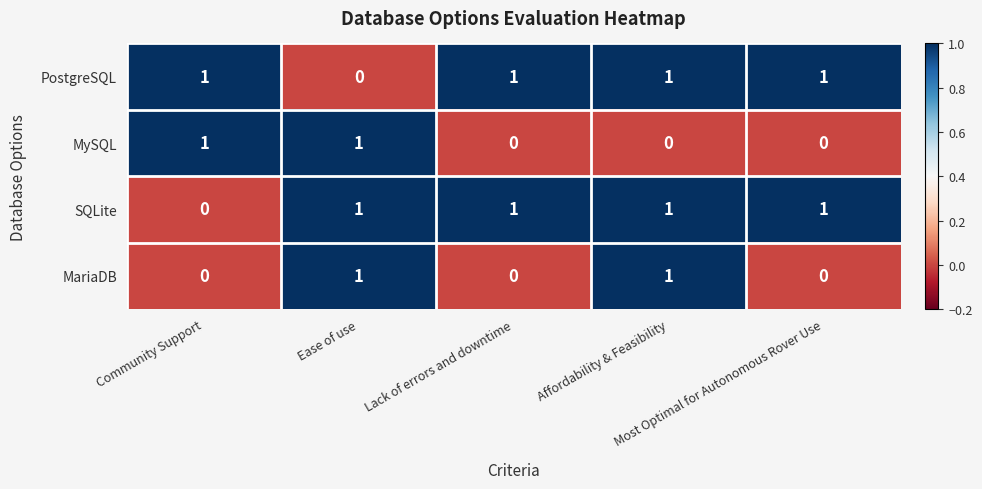

What is the sum of all SQLite values?

4